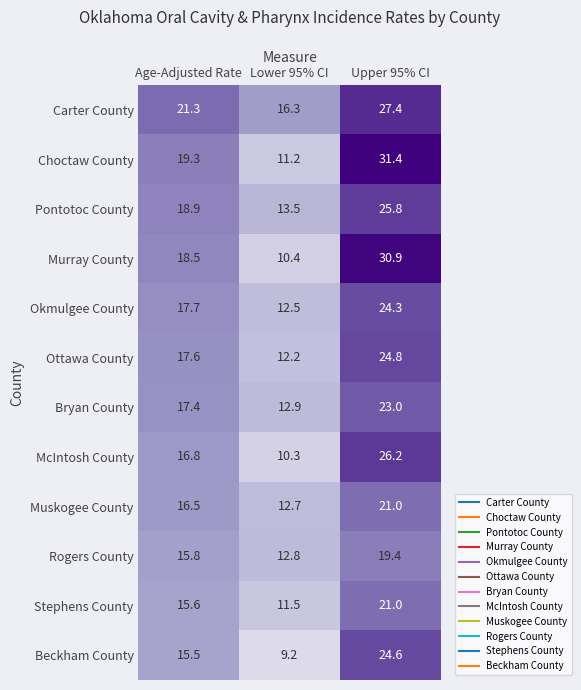

What is the sum of the Ottawa County values at Upper 95% CI and Age-Adjusted Rate?

42.4